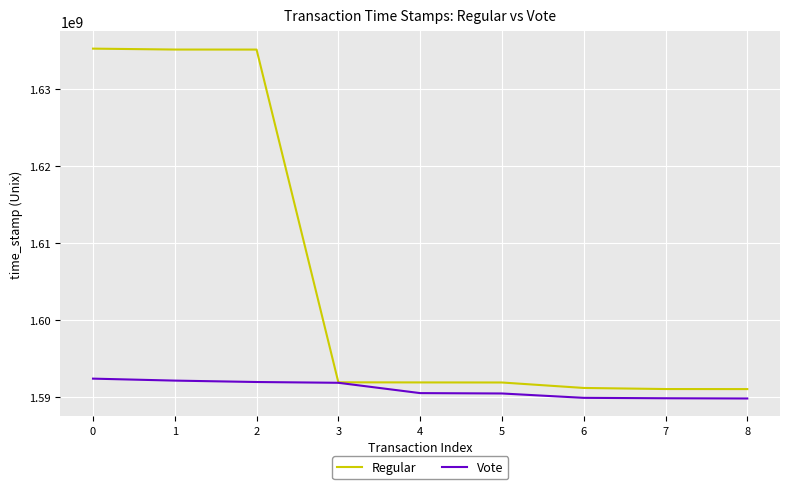

What is the maximum value shown in the chart?

1635198660